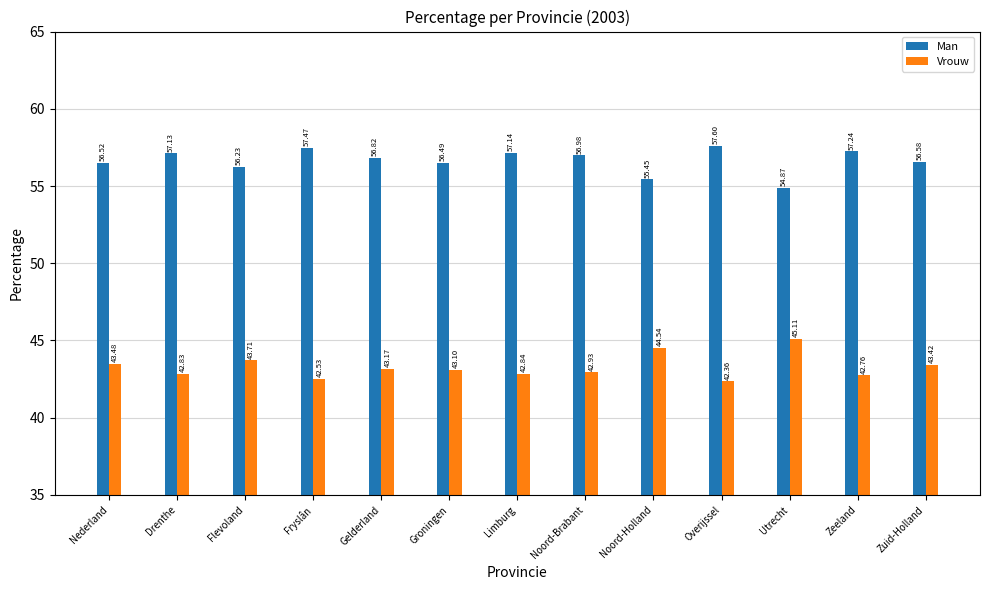

What is the value of the Man bar at the 6th from the left?

56.5